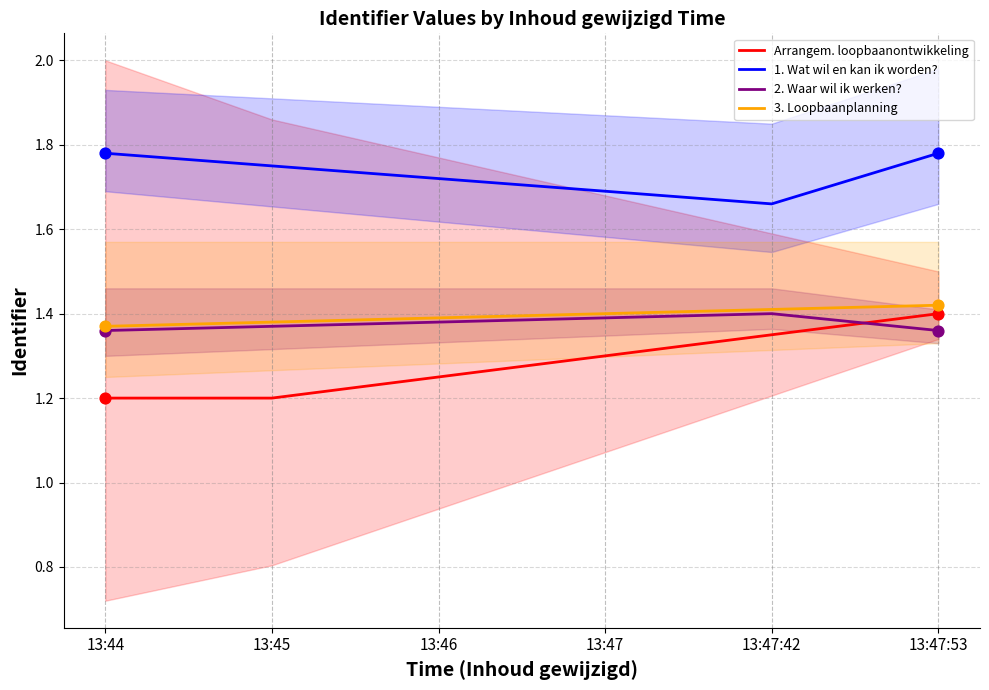

Which series contains the highest Y value?

1. Wat wil en kan ik worden?